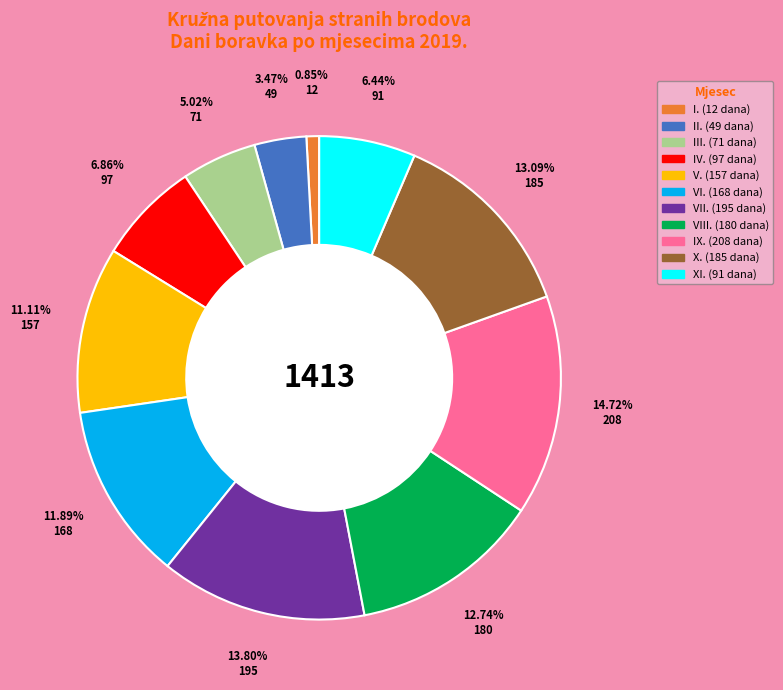

To the nearest percent, what portion does IV. represent?

7%